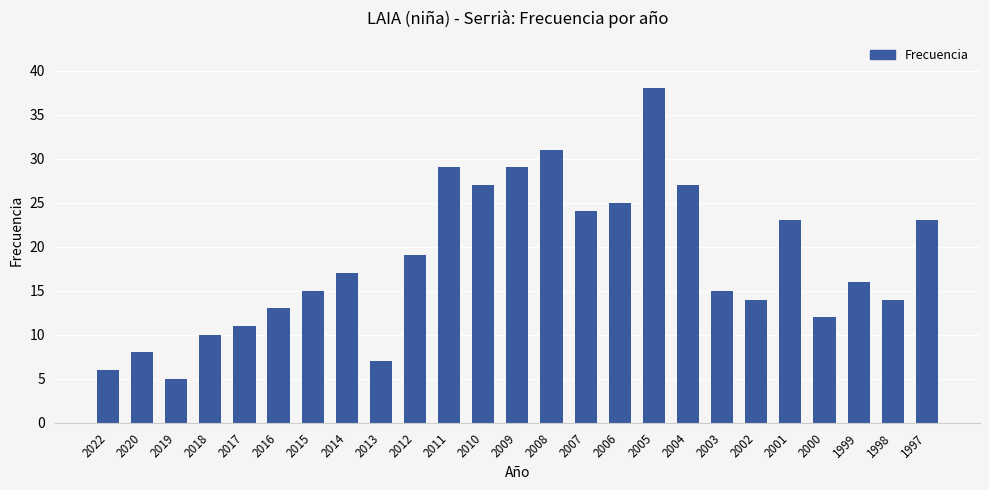

What is the sum of the values at 2000 and 1999?

28